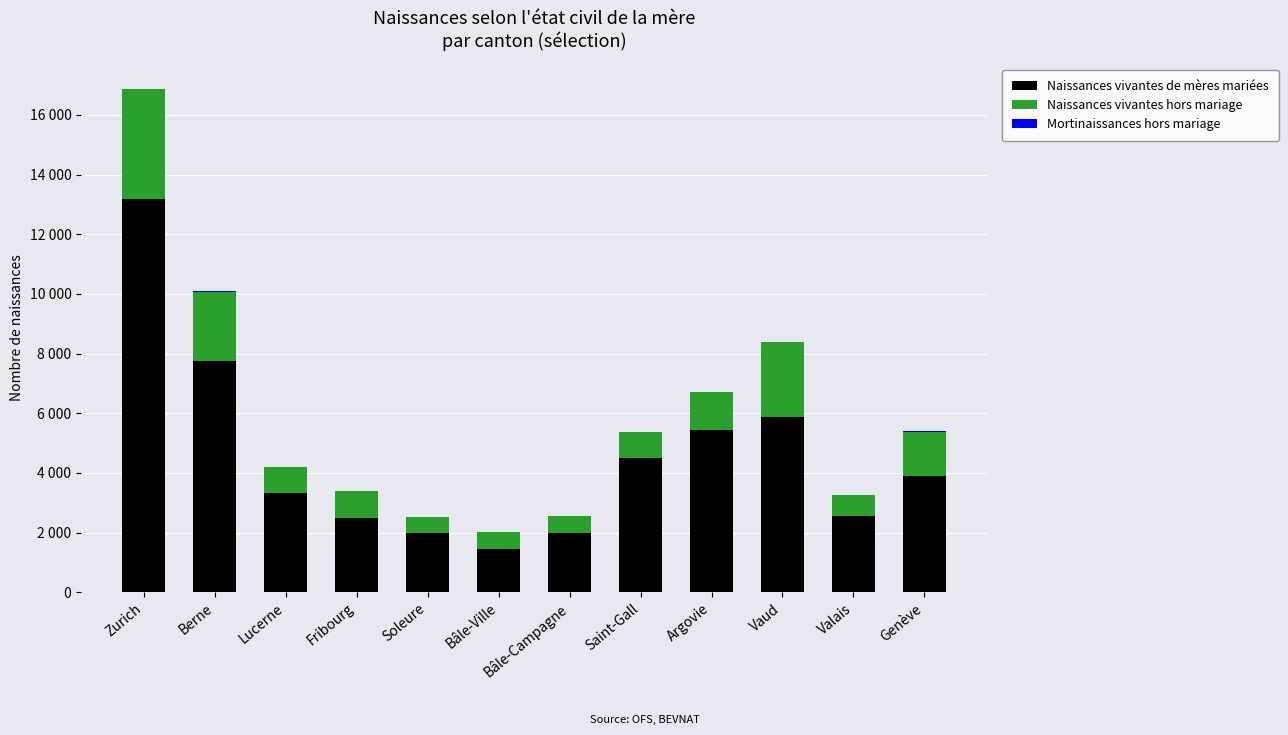

What is the sum of the Naissances vivantes hors mariage values at Genève and Berne?

3803